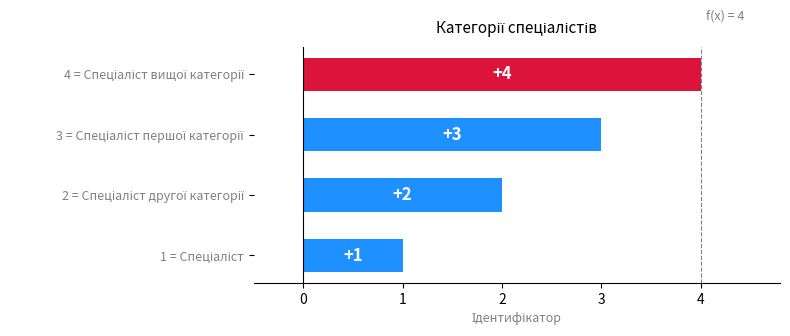

How many values are below 3?

2